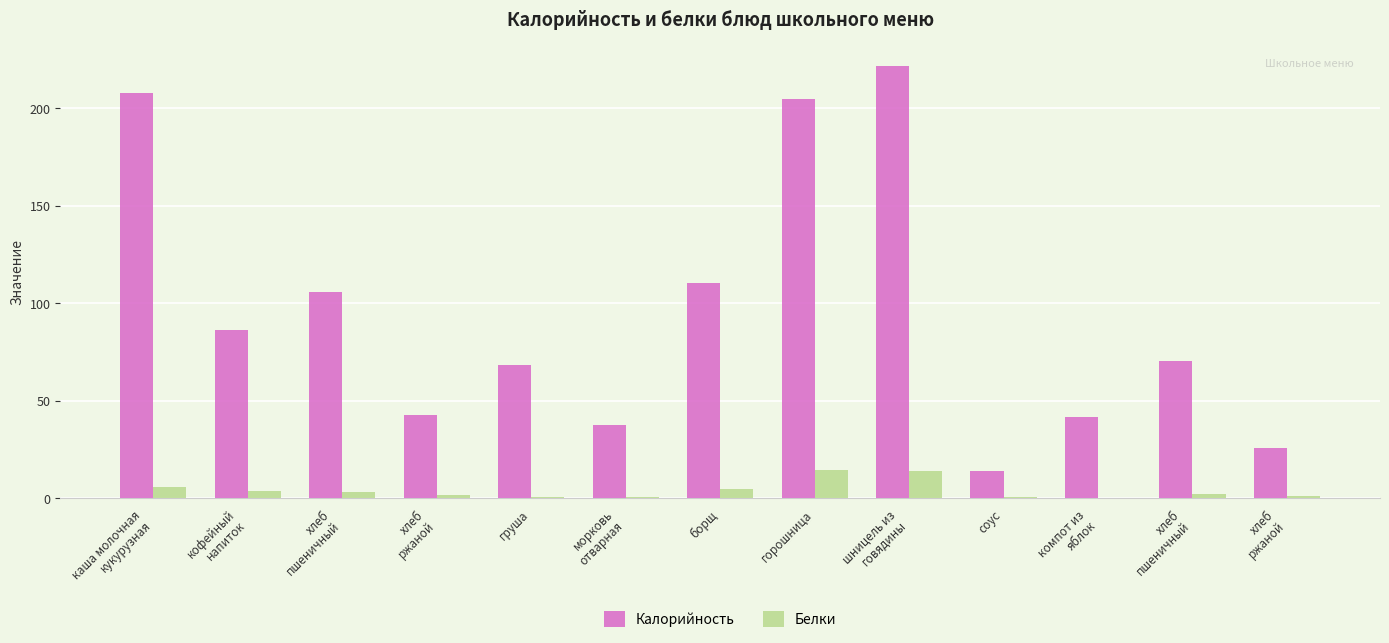

Are the bars horizontal?

No